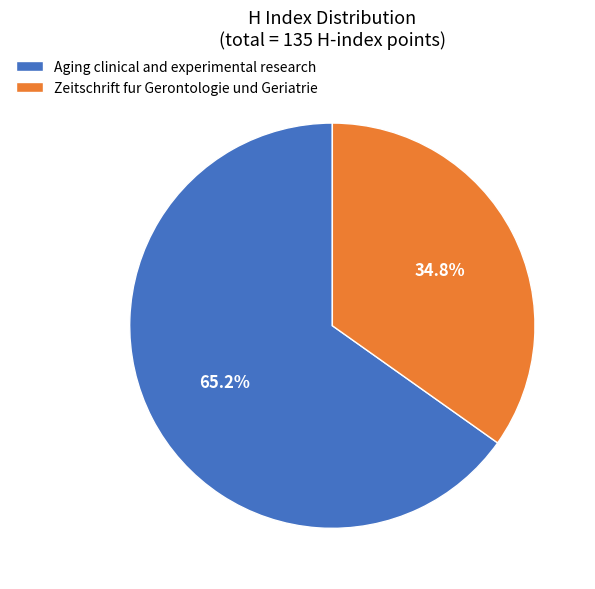

Rank the categories by value from highest to lowest.

Aging clinical and experimental research, Zeitschrift fur Gerontologie und Geriatrie